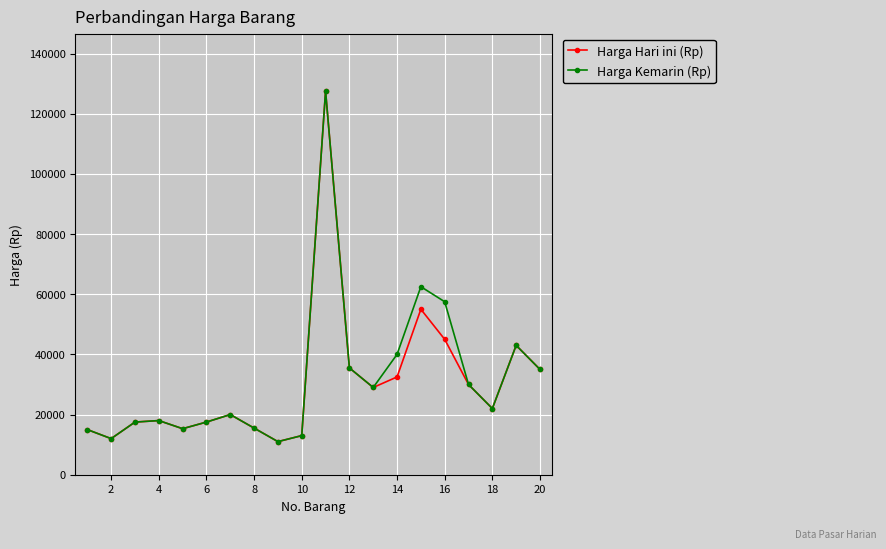

What is the value of the Harga Kemarin (Rp) point at the 5th from the left?

15300